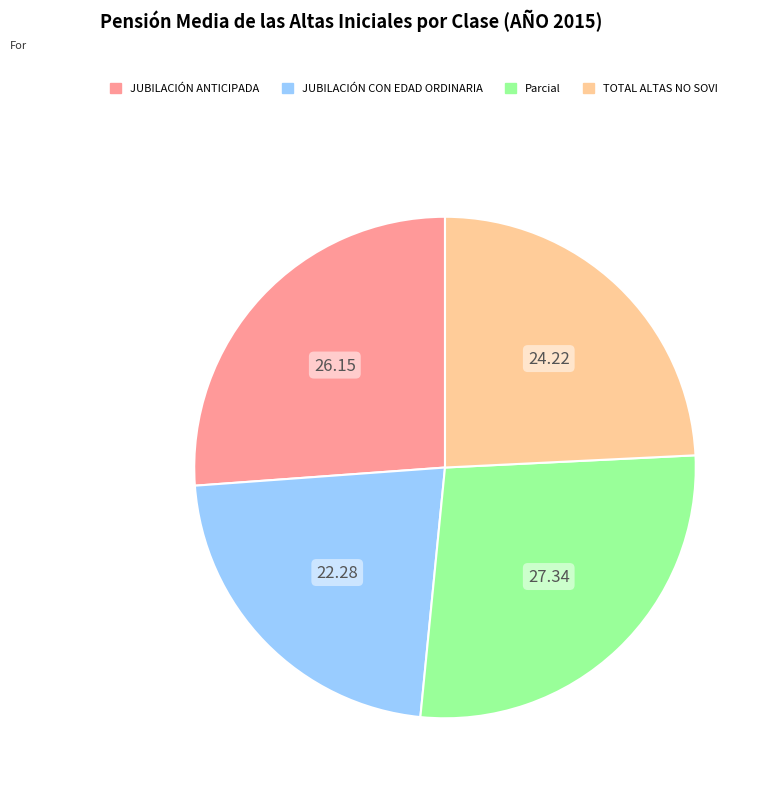

Is there any slice that represents more than half of the pie?

No